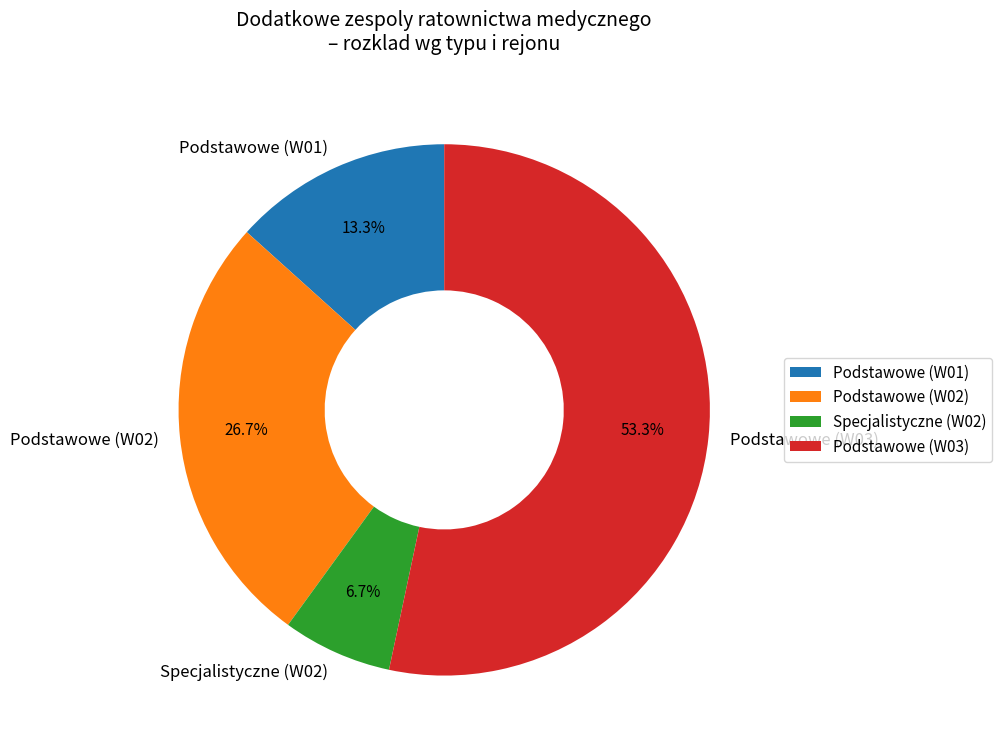

How much of the chart is everything except Podstawowe (W03)?

46.7%